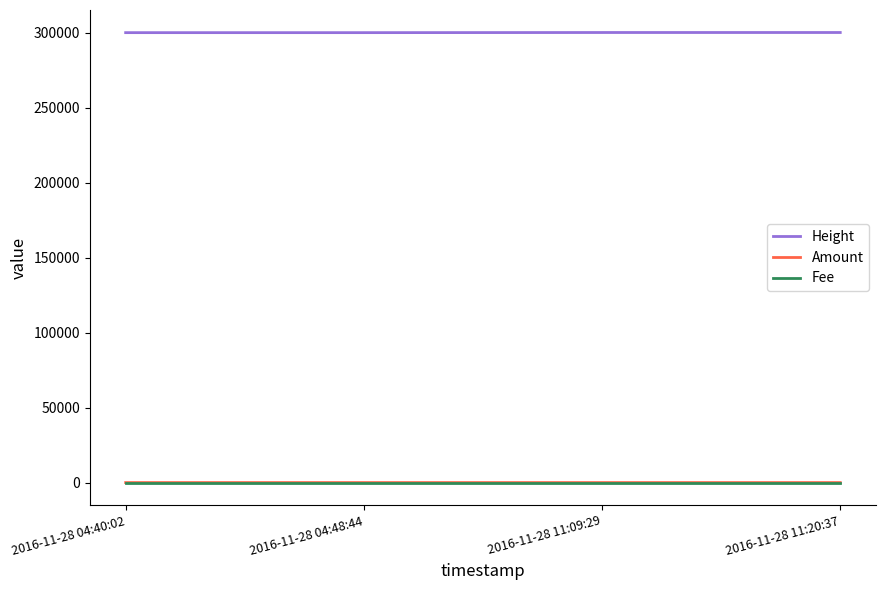

The value of Height at 2016-11-28 04:40:02 is 300042. True or false?

True